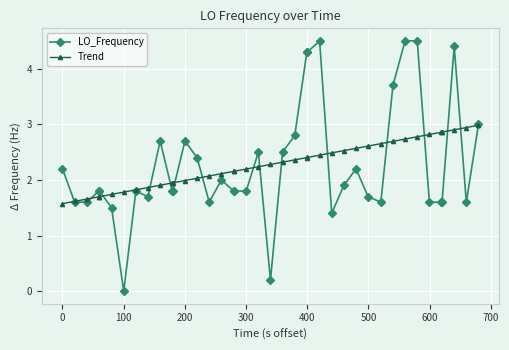

Does the chart have visible grid lines?

Yes